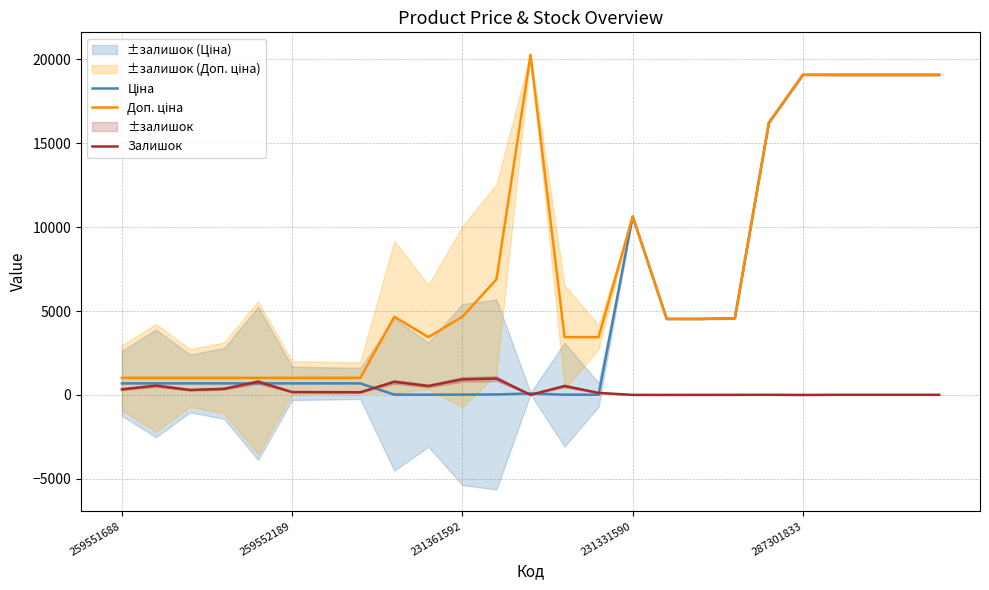

The value of Ціна at 16 is 4531.2. True or false?

True